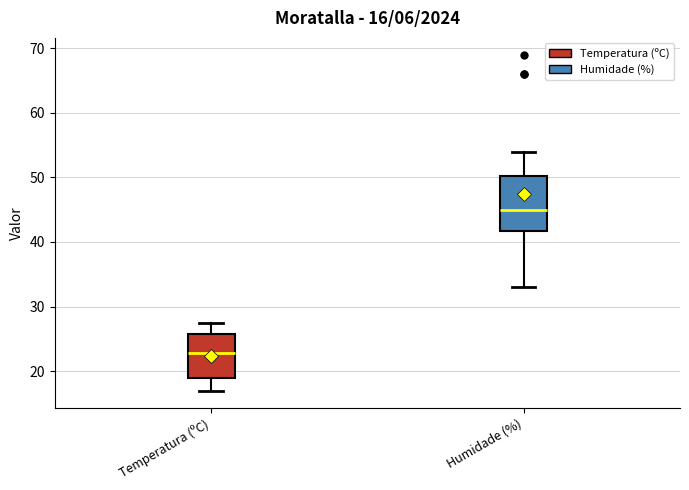

Comparing the boxes themselves (not the whiskers), which one is the tallest?

Humidade (%)